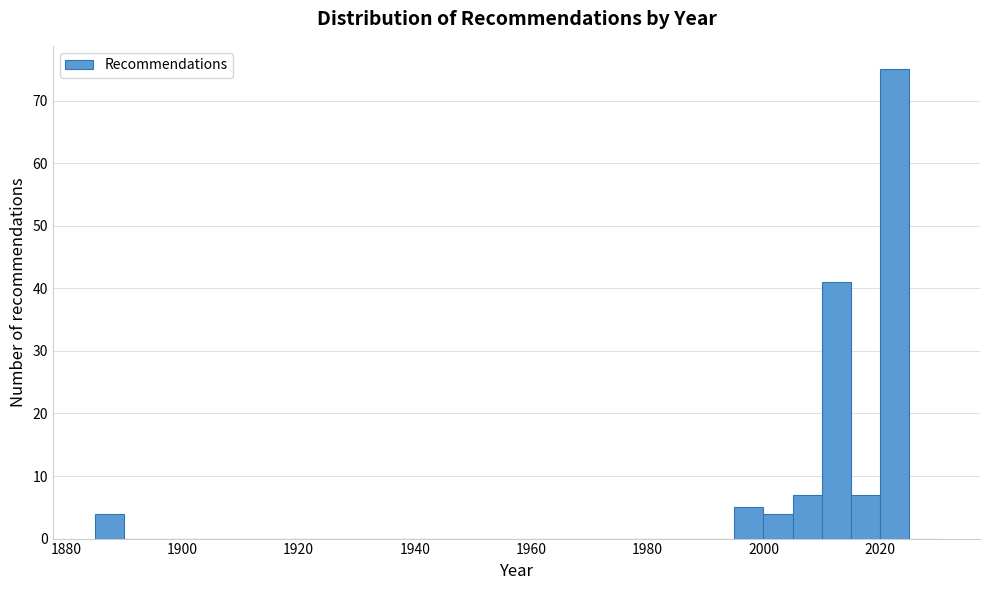

Around what value on the x-axis is the tallest bar? Give the approximate position of its centre, as read against the axis.

2022